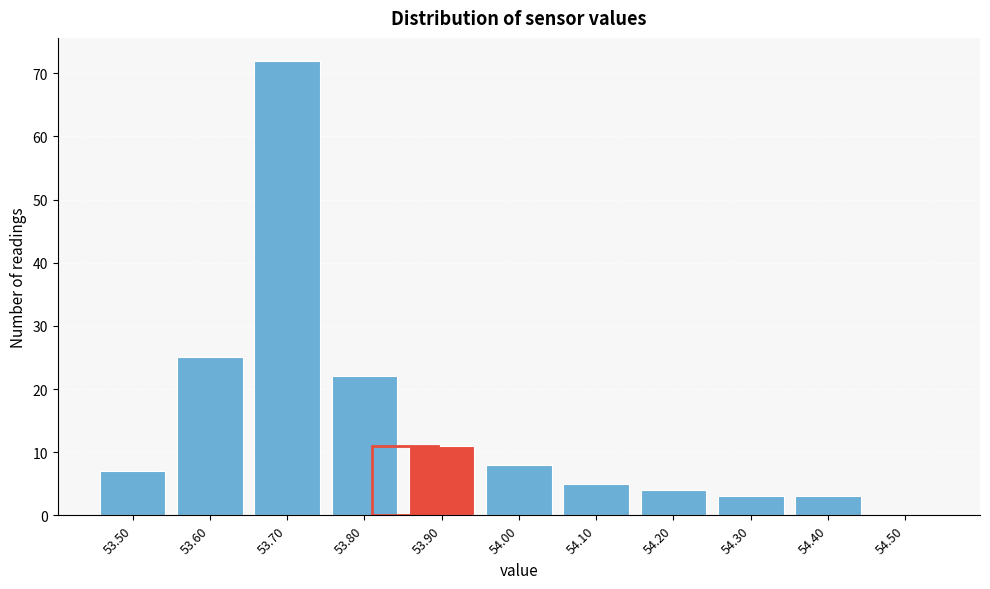

Reading left to right, what are all the values shown in this chart?

53.50=7	53.60=25	53.70=72	53.80=22	53.90=11	54.00=8	54.10=5	54.20=4	54.30=3	54.40=3	54.50=0